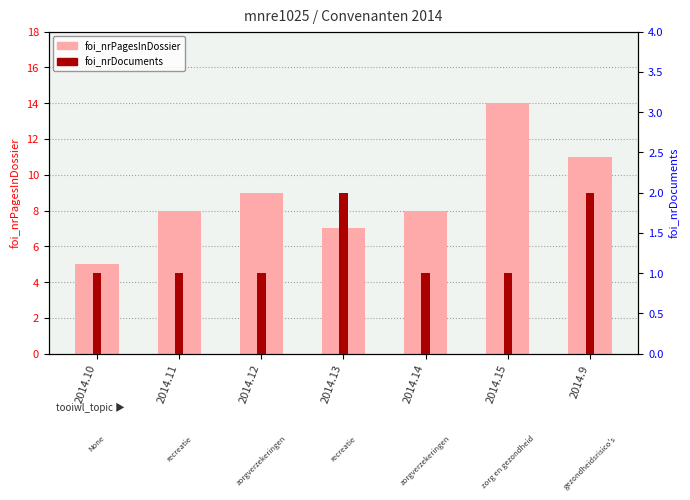

Which series has the widest spread of values?

foi_nrPagesInDossier